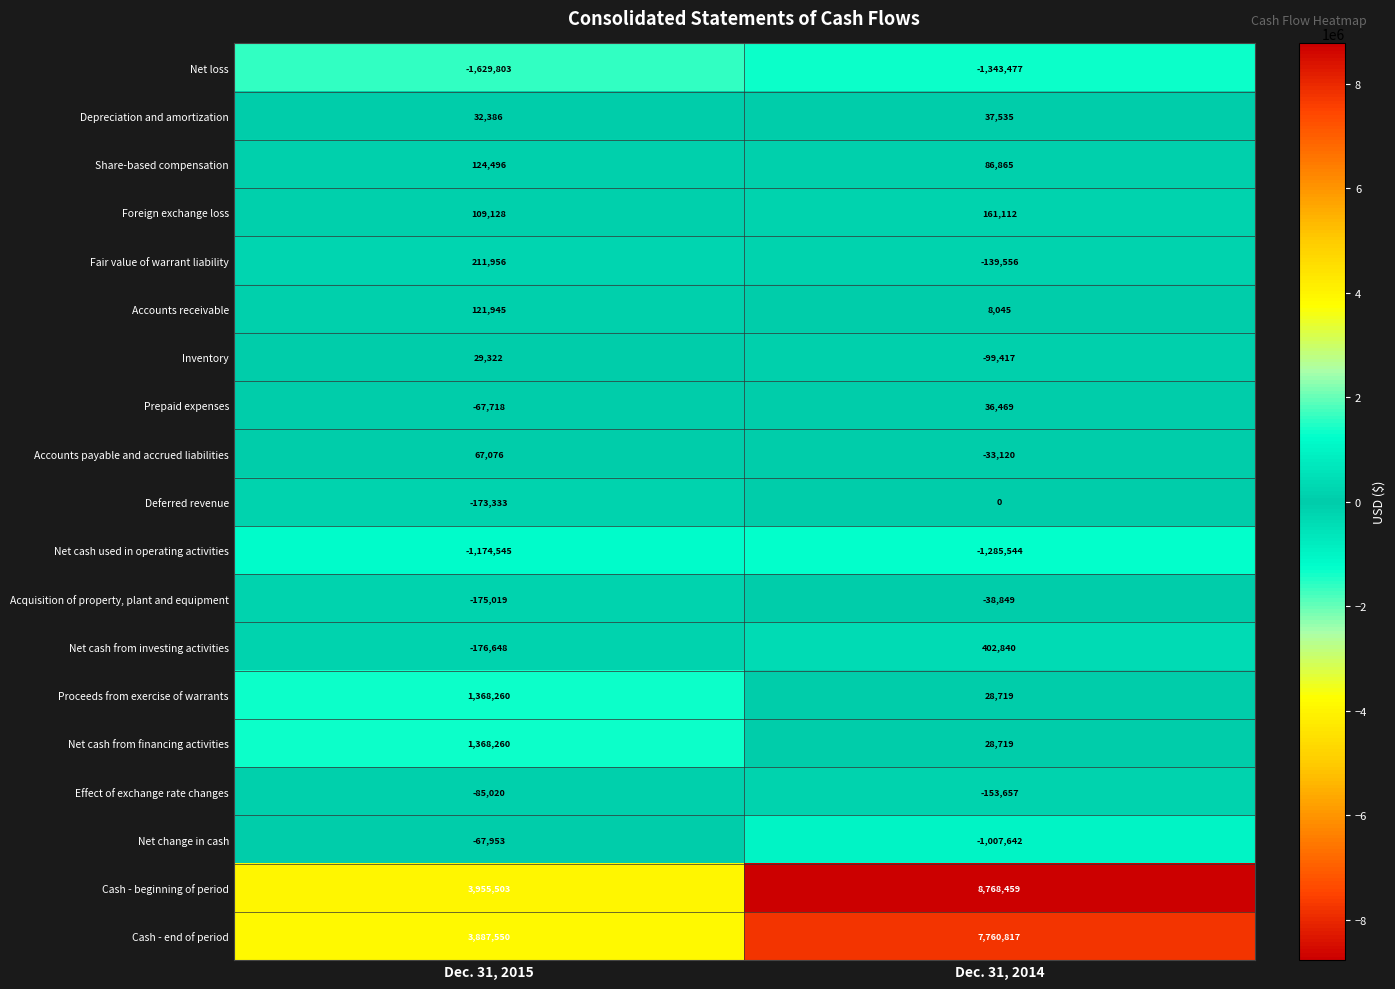

List the labels in order of Net loss value, largest first.

Dec. 31, 2014, Dec. 31, 2015